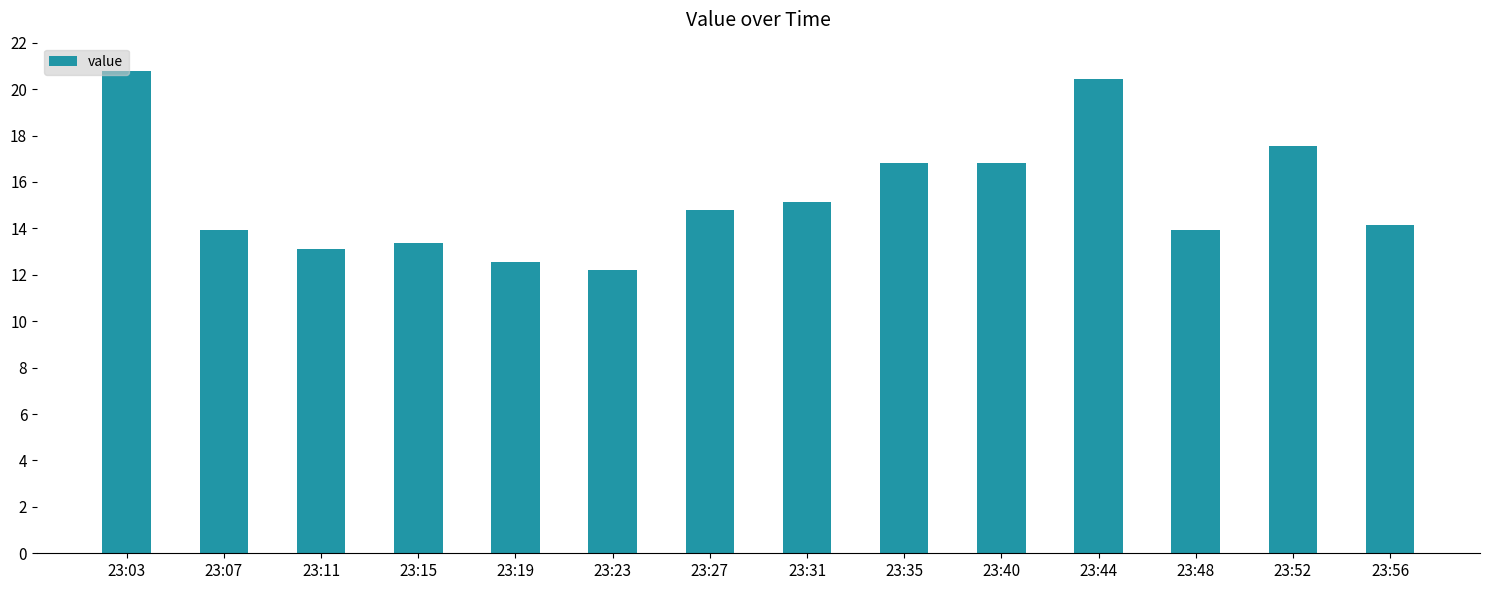

Count the number of data series in this chart.

1